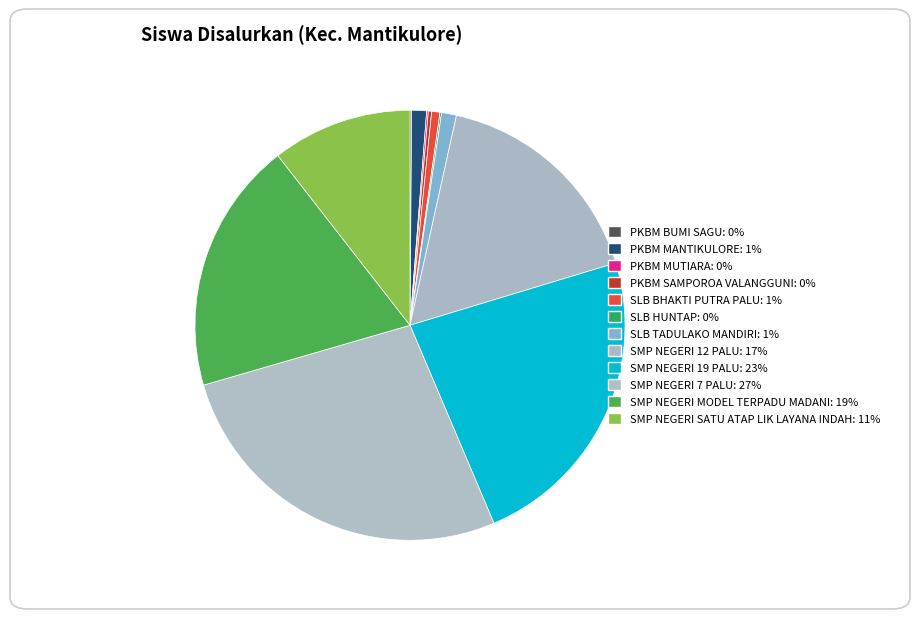

What is the change in value from SLB BHAKTI PUTRA PALU to SMP NEGERI 7 PALU?

+212